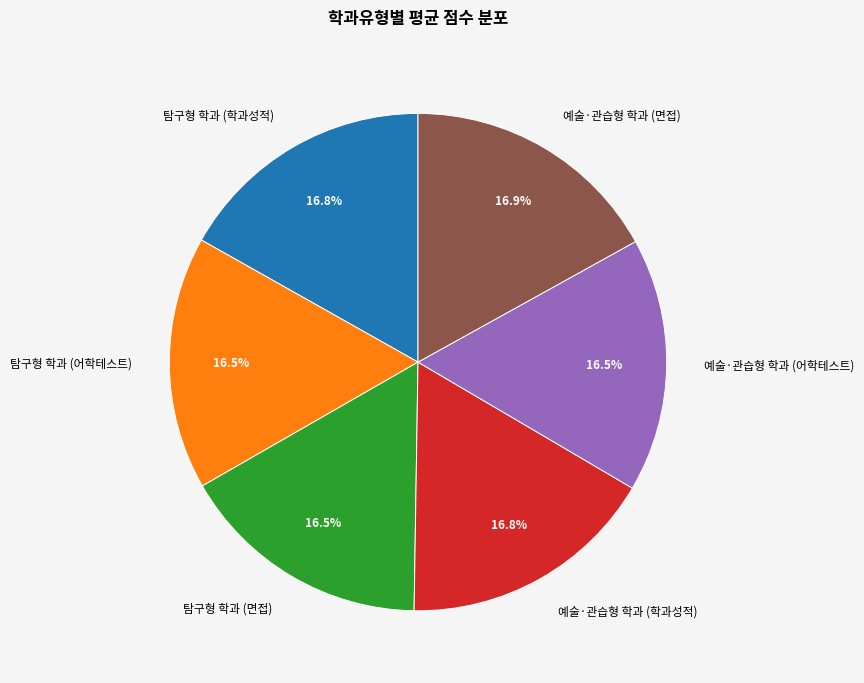

Approximately how many times larger is the value at 탐구형 학과 (학과성적) compared to 예술·관습형 학과 (면접)?

1.0